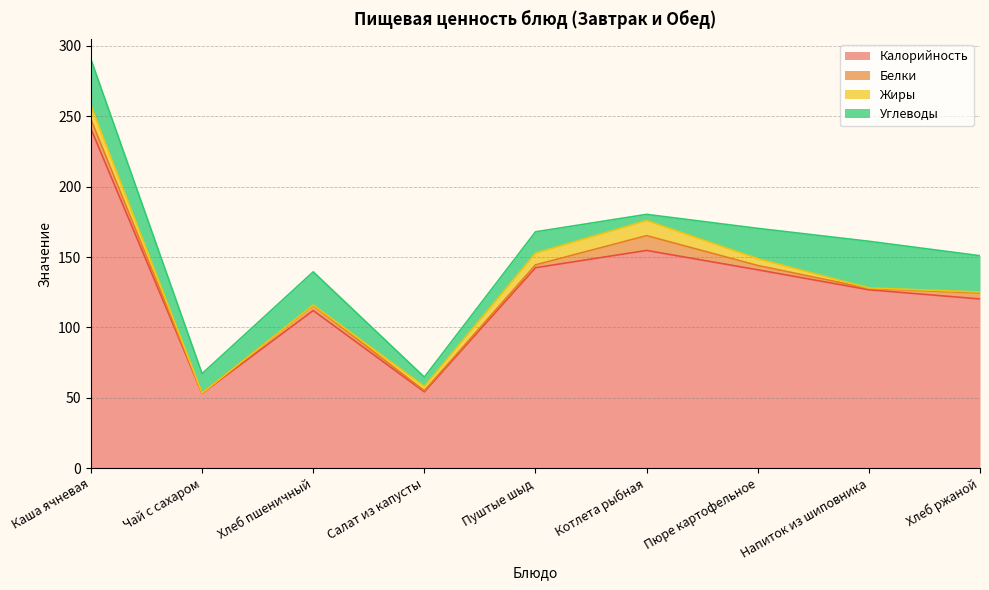

Between Котлета рыбная and Хлеб ржаной, which series saw the biggest shift?

Калорийность